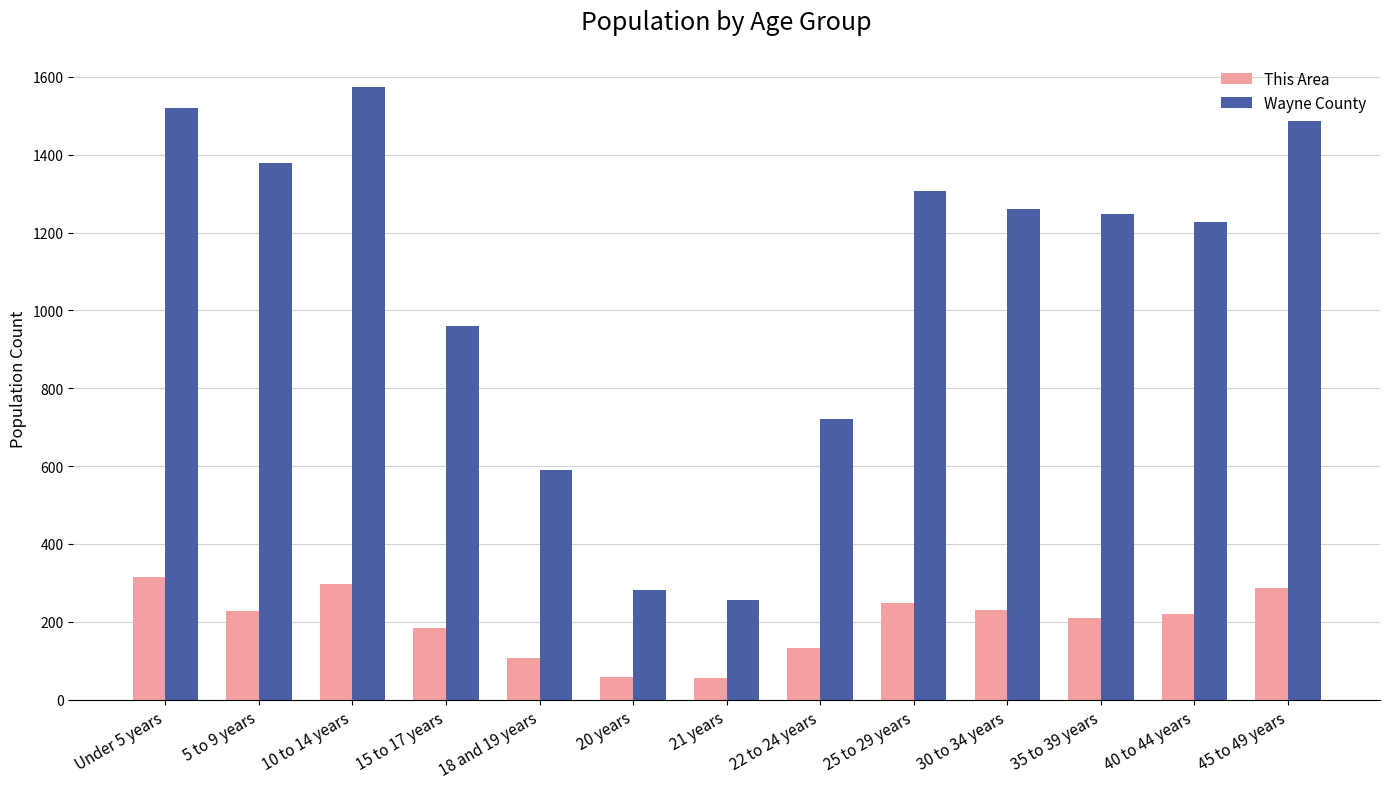

Is it true that This Area equals 184 at 15 to 17 years?

True